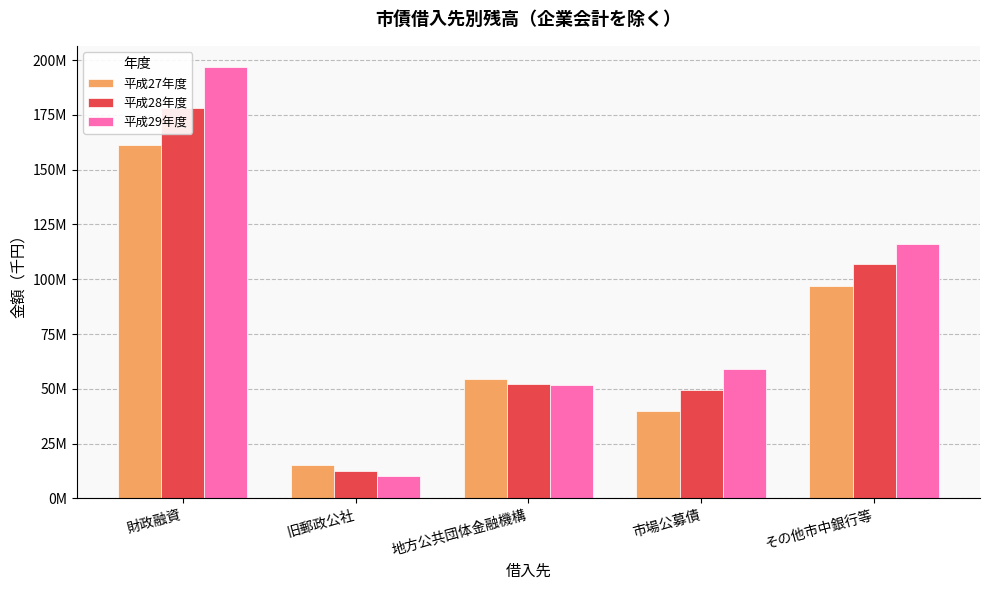

List the labels in order of 平成29年度 value, largest first.

財政融資, その他市中銀行等, 市場公募債, 地方公共団体金融機構, 旧郵政公社